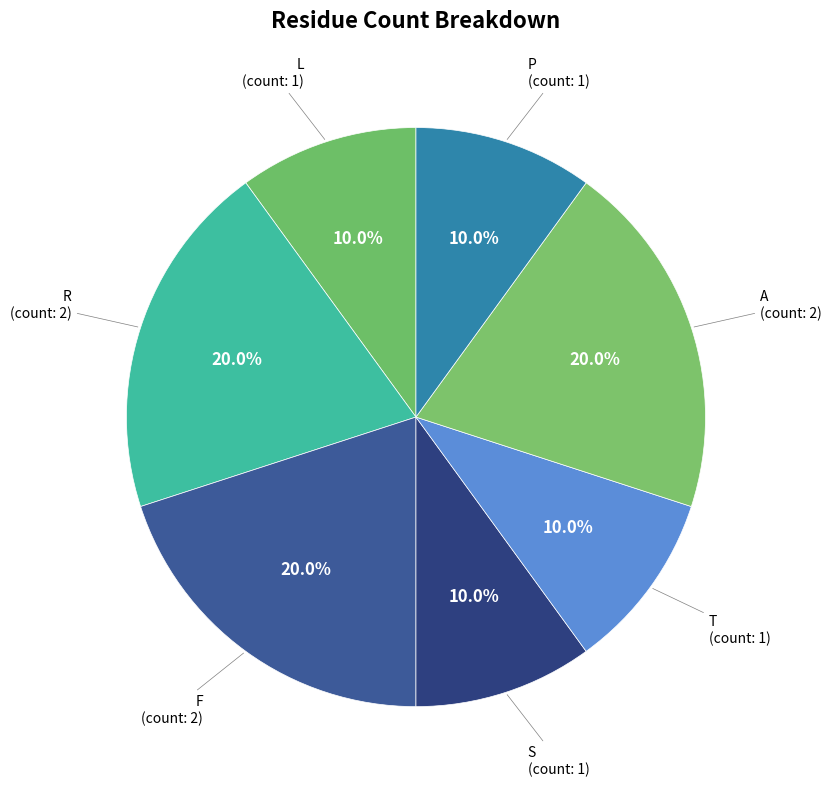

What is the smallest slice in the pie chart?

L